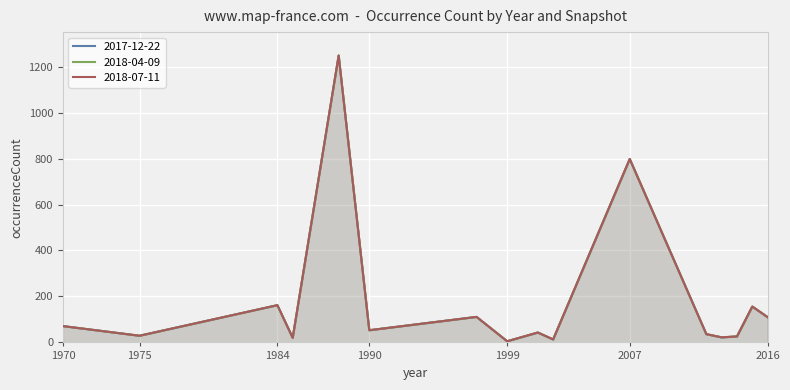

What is the value of the 2017-12-22 point at the 9th from the left?

43